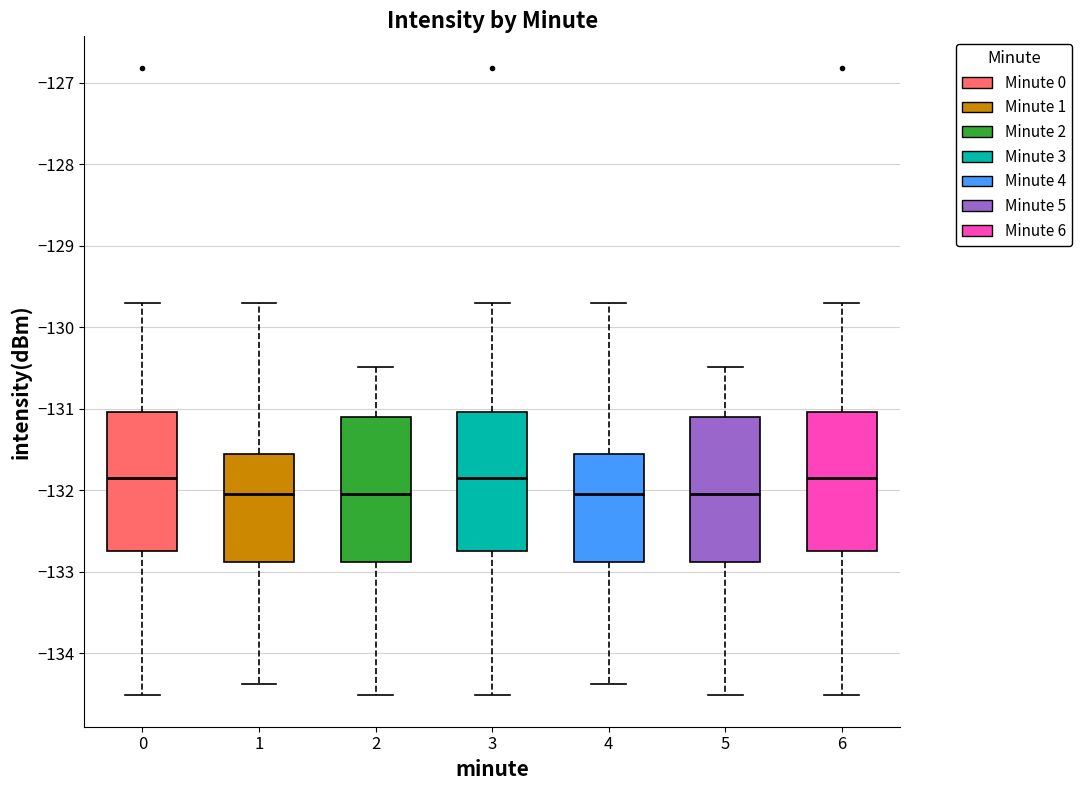

Reading left to right, read every box against the y-axis: the position of its median line, the range the box covers, and the ends of its whiskers. The values are not printed on the chart, so give them approximately, as read against the axis.

0: median -131.8, box -132.7 to -131.0, whiskers -134.5 to -129.7
1: median -132.0, box -132.9 to -131.6, whiskers -134.4 to -129.7
2: median -132.0, box -132.9 to -131.1, whiskers -134.5 to -130.5
3: median -131.8, box -132.7 to -131.0, whiskers -134.5 to -129.7
4: median -132.0, box -132.9 to -131.6, whiskers -134.4 to -129.7
5: median -132.0, box -132.9 to -131.1, whiskers -134.5 to -130.5
6: median -131.8, box -132.7 to -131.0, whiskers -134.5 to -129.7